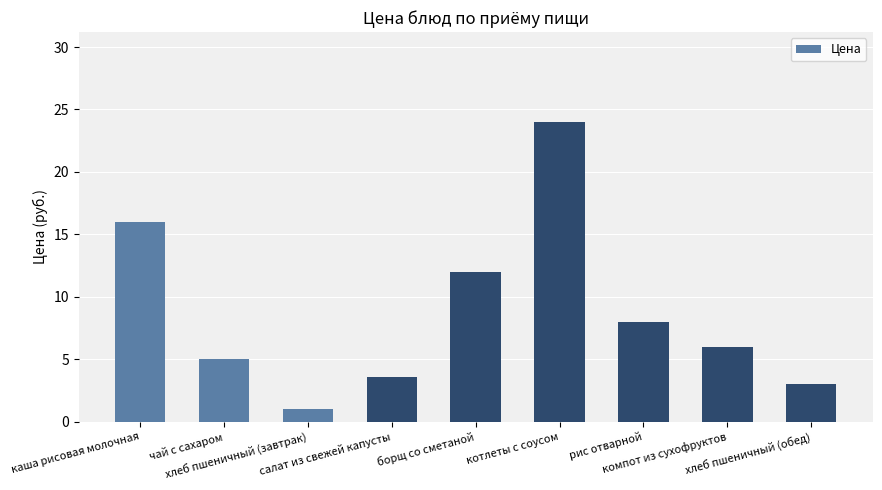

Reading left to right, list all the values displayed in this chart.

каша рисовая молочная=16.0	чай с сахаром=5.0	хлеб пшеничный (завтрак)=1.0	салат из свежей капусты=3.6	борщ со сметаной=12.0	котлеты с соусом=24.0	рис отварной=8.0	компот из сухофруктов=6.0	хлеб пшеничный (обед)=3.0